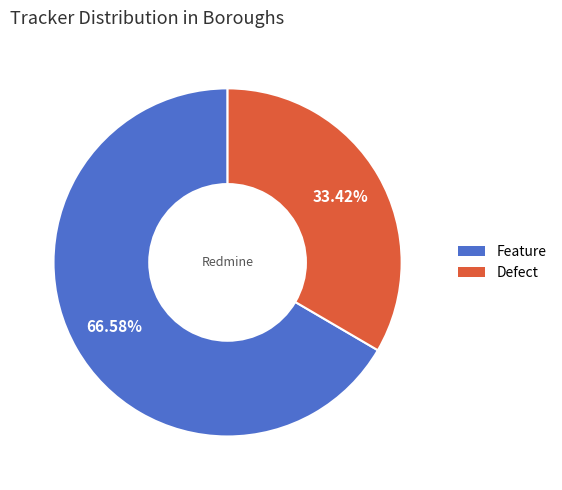

To the nearest percent, what percentage of the pie is Feature?

67%